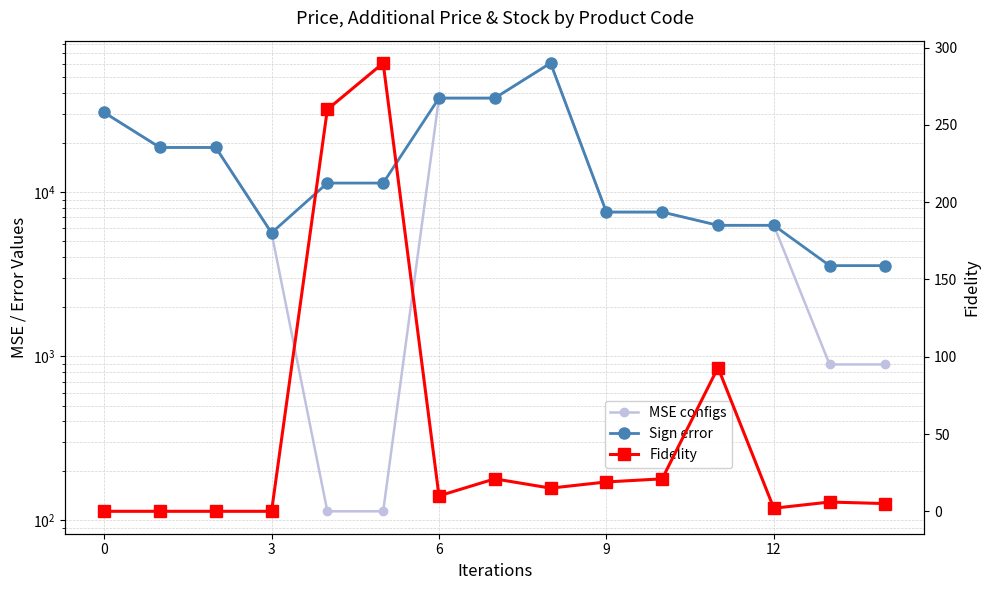

What is the difference between the highest and lowest values at 14?

3554.7